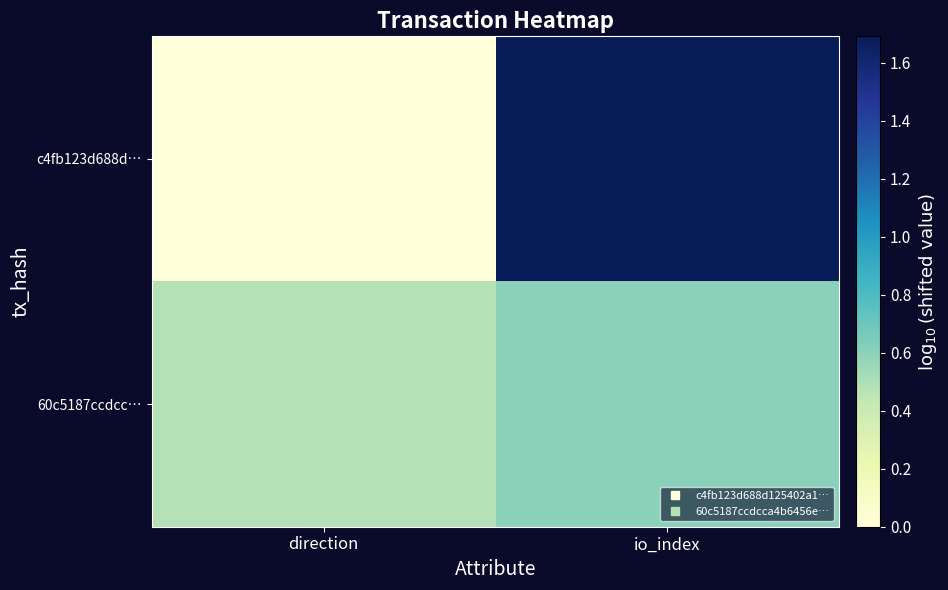

Reading left to right, extract all data points from this chart.

c4fb123d688d…: direction=0.0	io_index=1.7
60c5187ccdcc…: direction=0.5	io_index=0.6